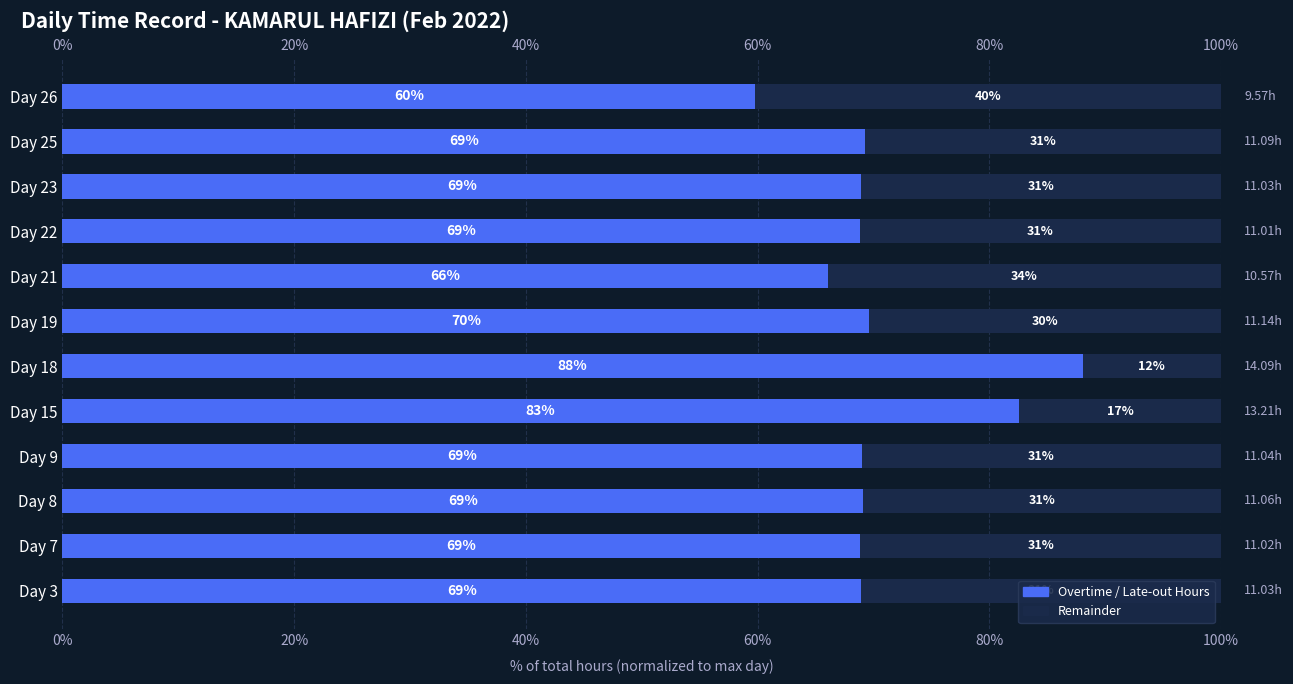

Is the value of Overtime Hours (normalized %) at Day 15 greater than the value of Remaining % at Day 23?

Yes